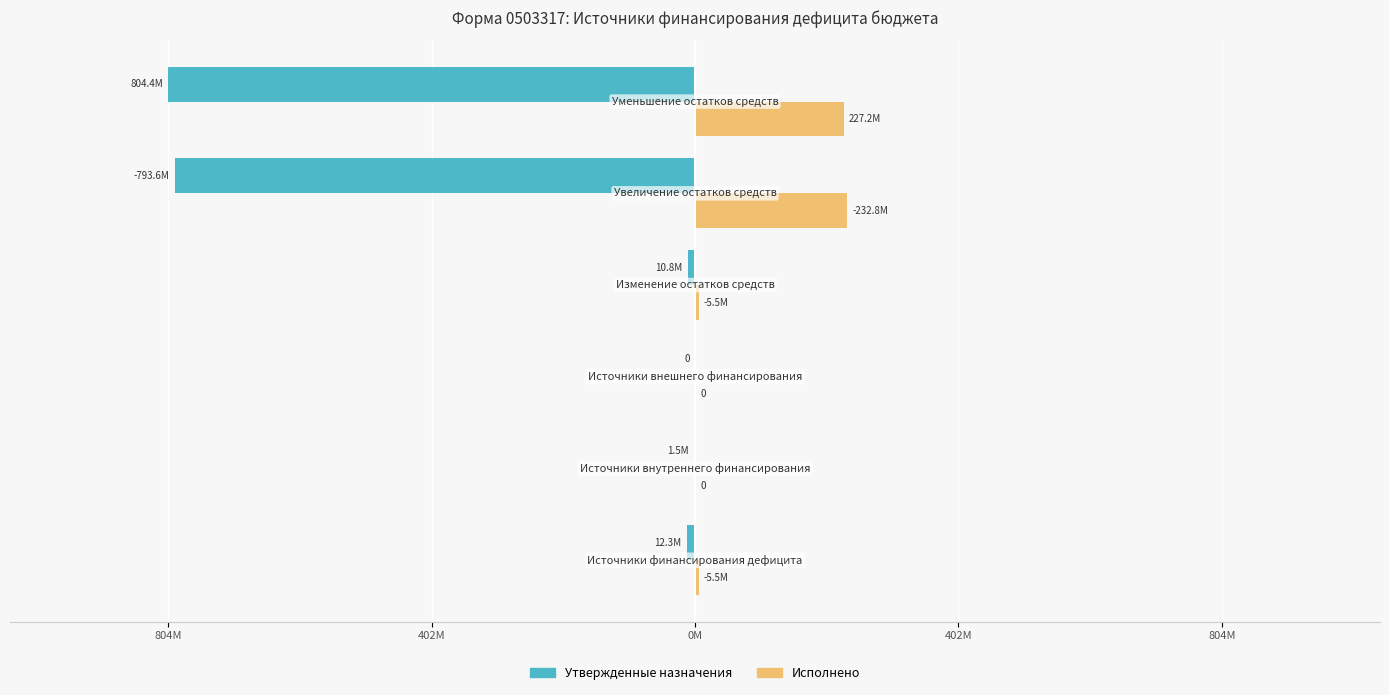

What are all the series names shown in the legend?

Утвержденные назначения, Исполнено